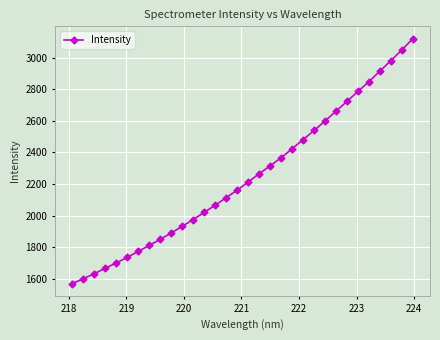

What is the greatest value displayed?

3120.1